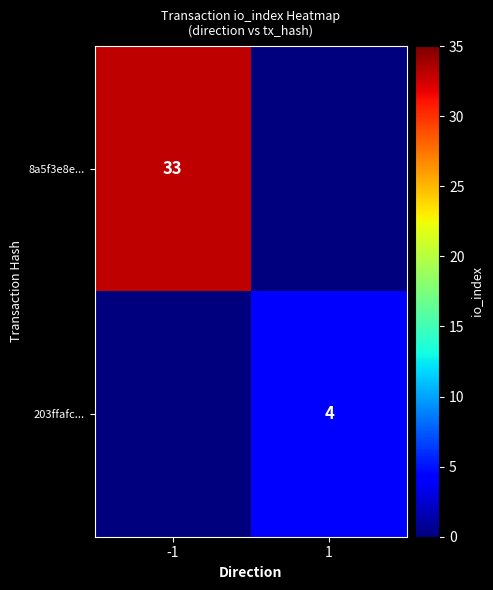

What is the sum of the 203ffafc... values at -1 and 1?

4.0